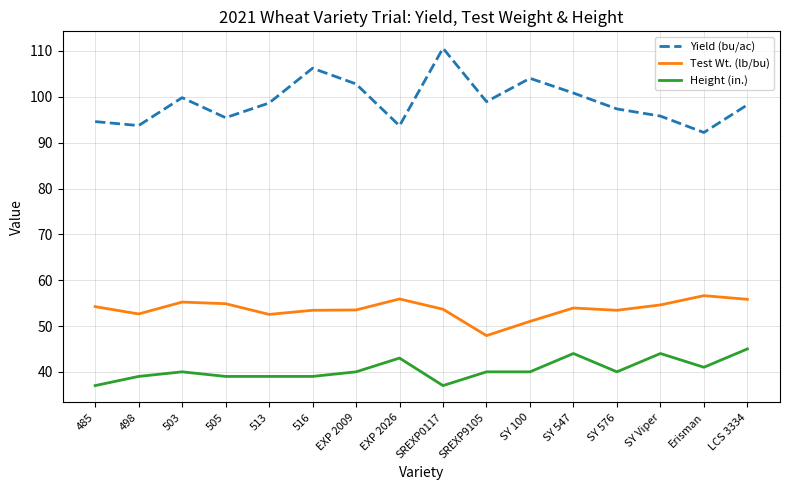

Does the chart display data point markers on the line(s)?

No